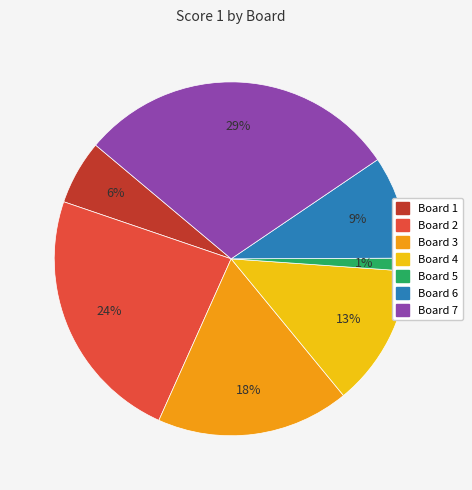

What is the largest slice in the pie chart?

Board 7